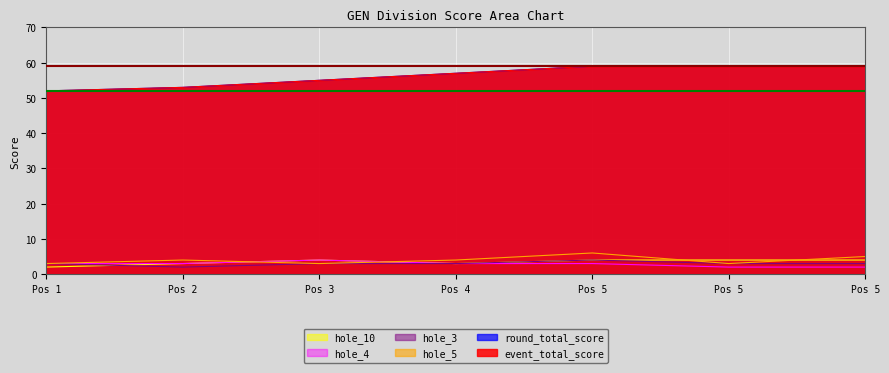

Read the hole_10 value at Pos 5.

4